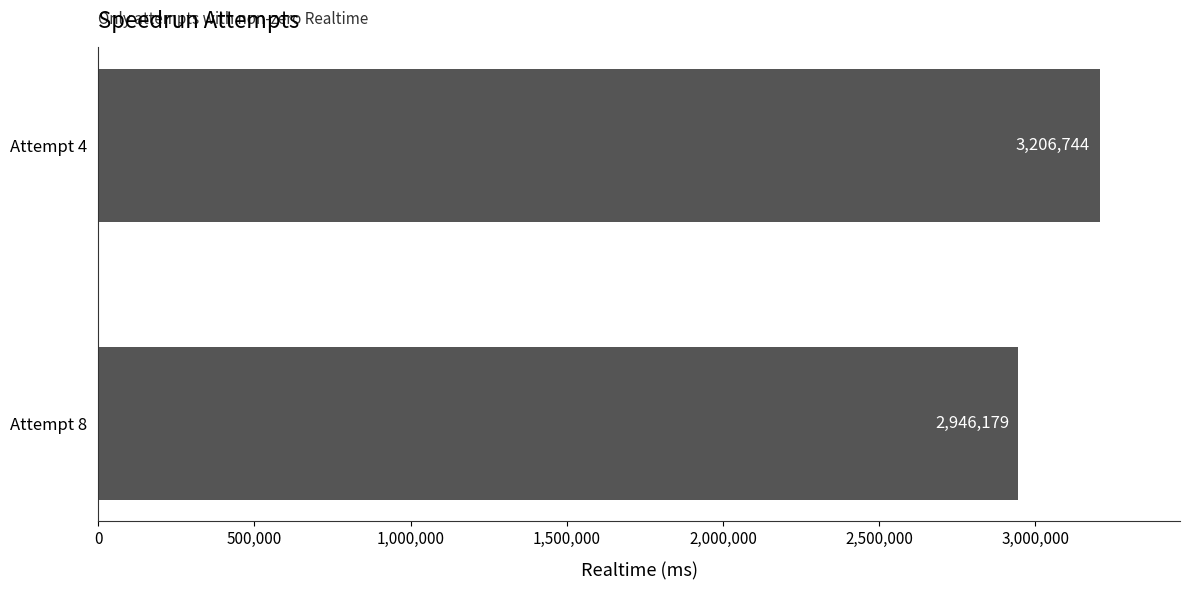

Reading bottom to top, extract all data points from this chart.

Attempt 8=2946179	Attempt 4=3206744